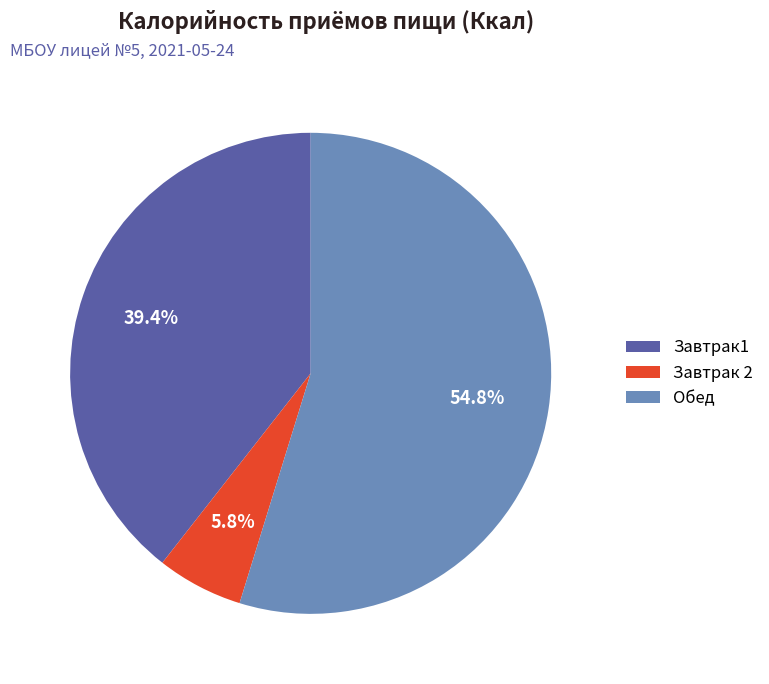

What percentage is the Завтрак1 slice, to the nearest percent?

39%